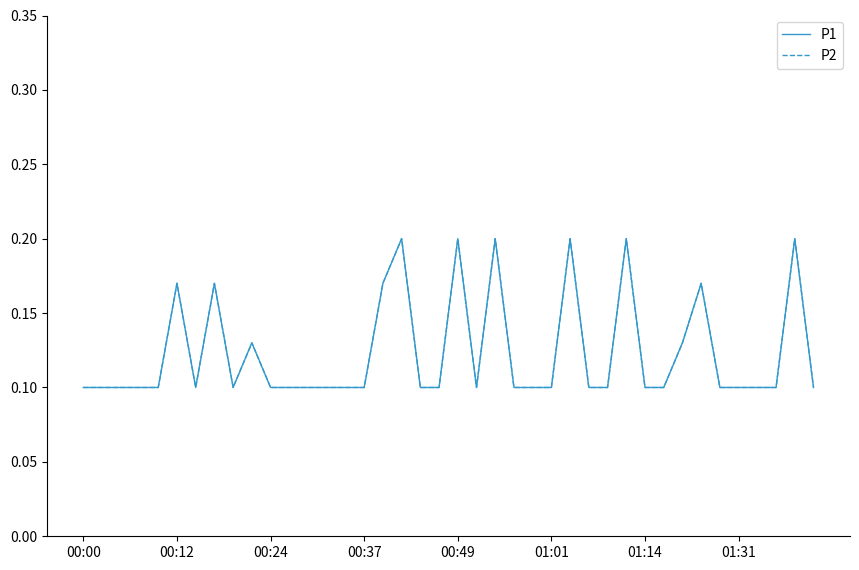

Does the chart display data point markers on the line(s)?

No